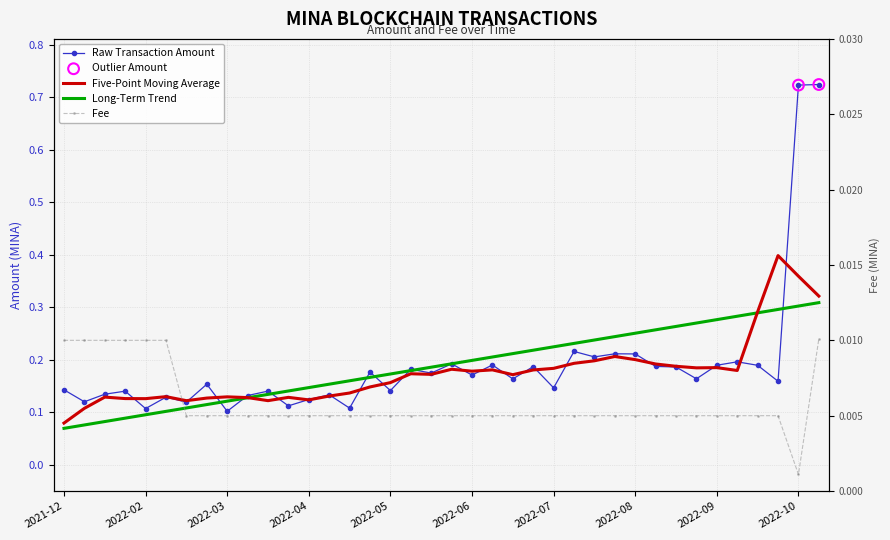

At how many categories does at least one series exceed 0?

38